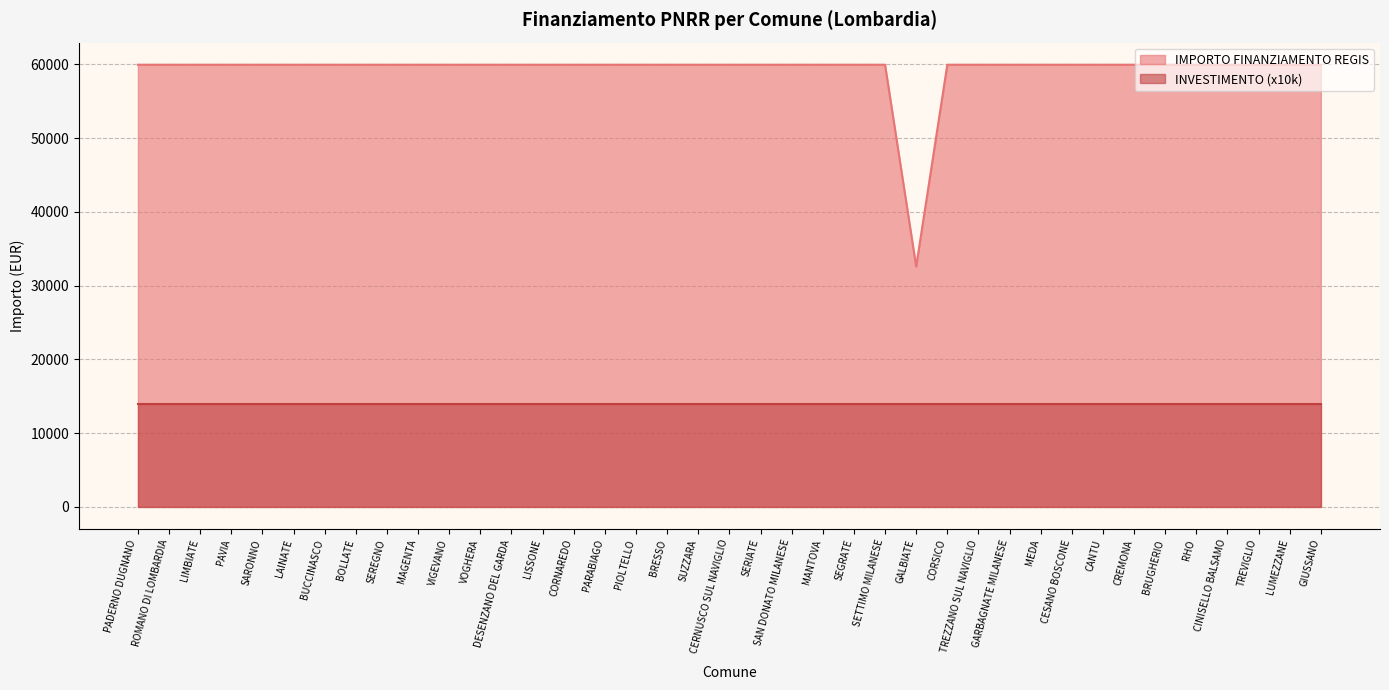

What is the smallest value displayed?

14000